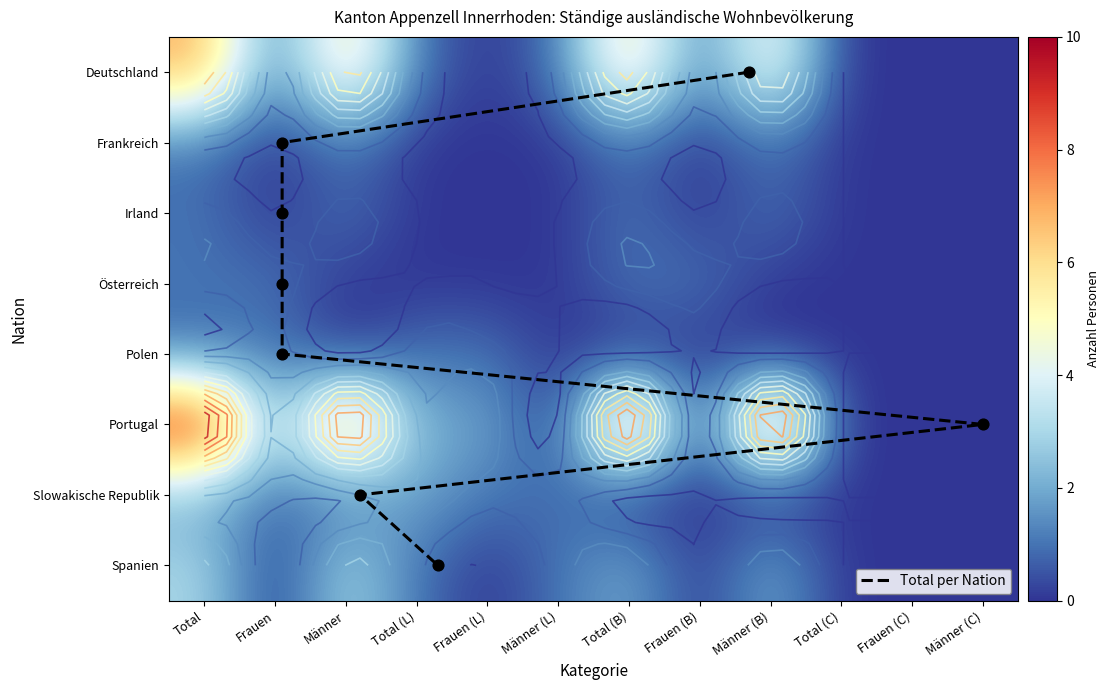

At which category is the sum across all series the highest?

Total